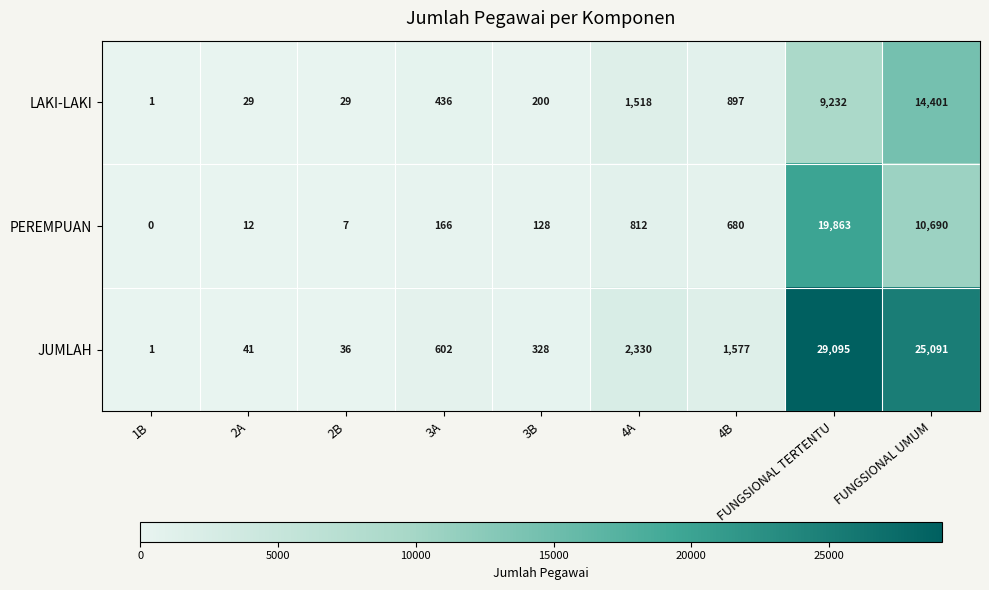

What is the sum of the PEREMPUAN values at FUNGSIONAL TERTENTU and 2A?

19875